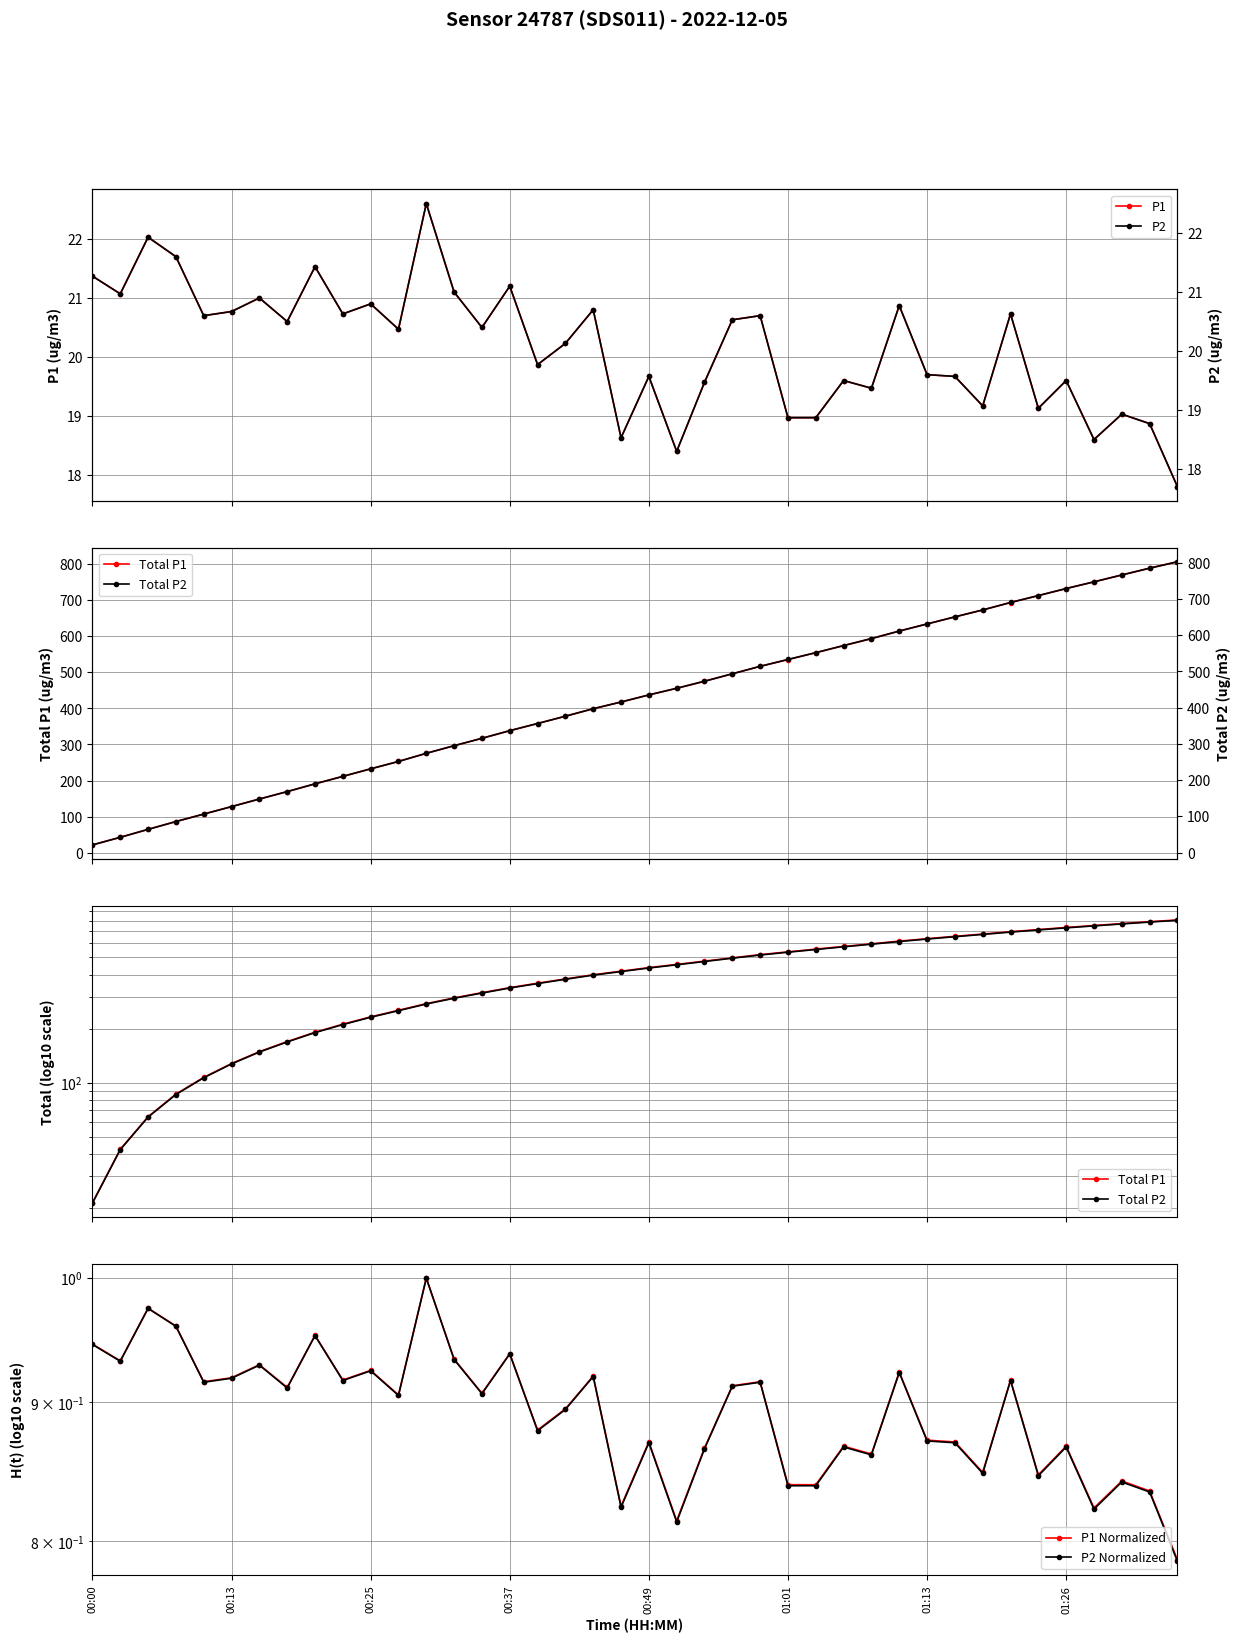

What is the approximate value of P2 Normalized at 8?

1.0